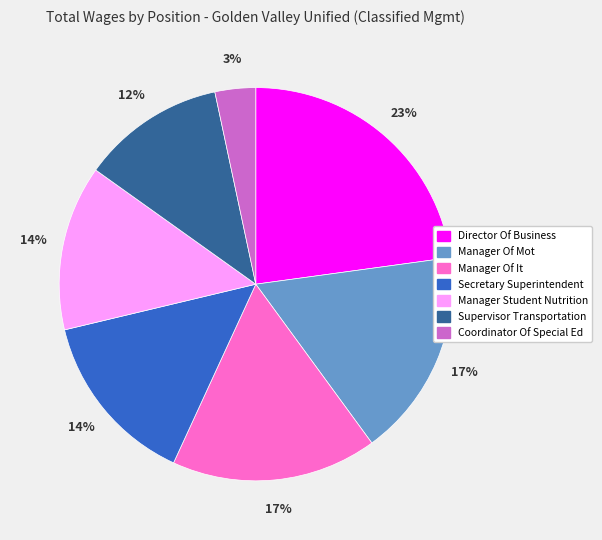

Is it true that Coordinator Of Special Ed is 3% of the pie?

True